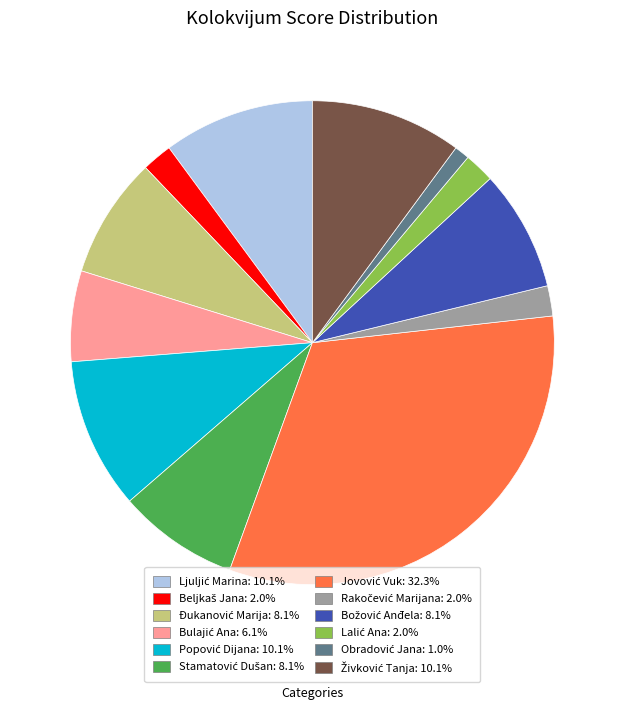

Is there a majority slice in this chart?

No